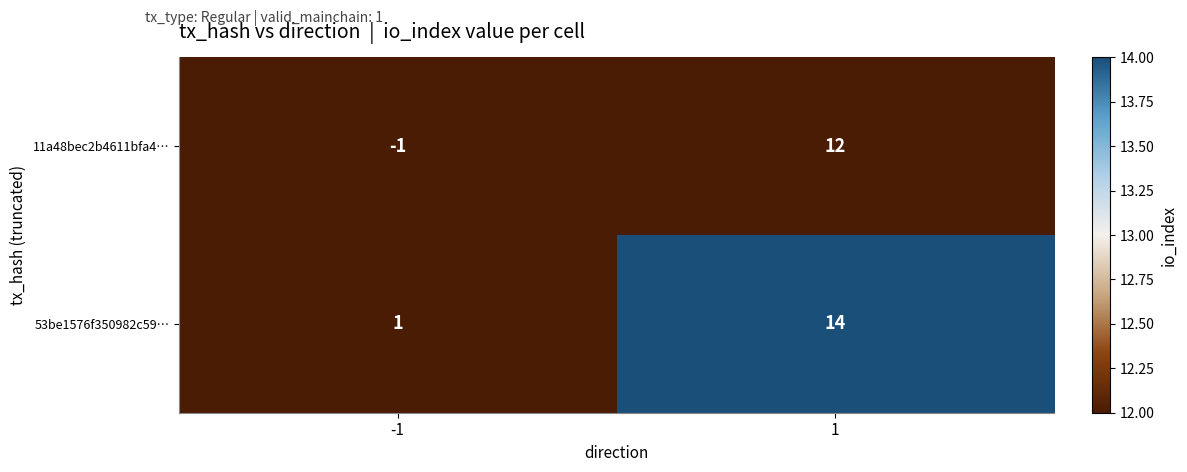

What is the sum of the 53be1576f350982c59… values at -1 and 1?

15